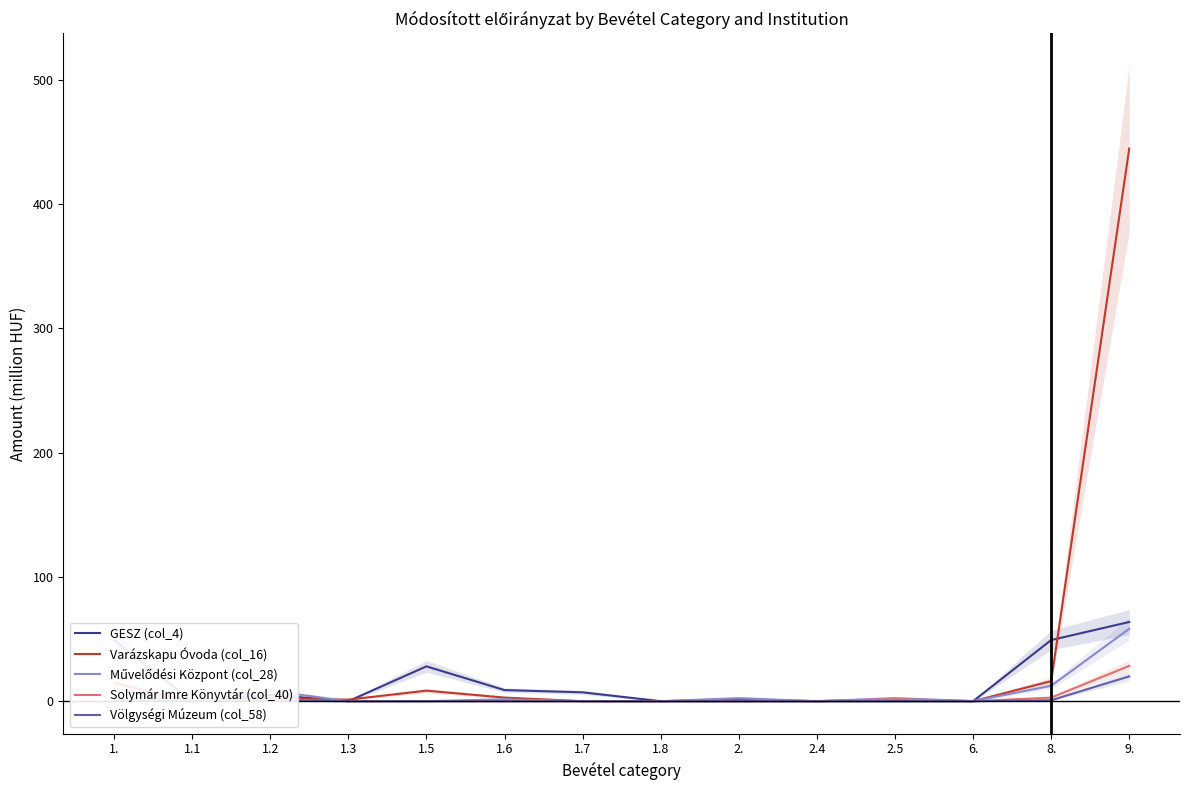

What is the greatest value displayed?

444.6